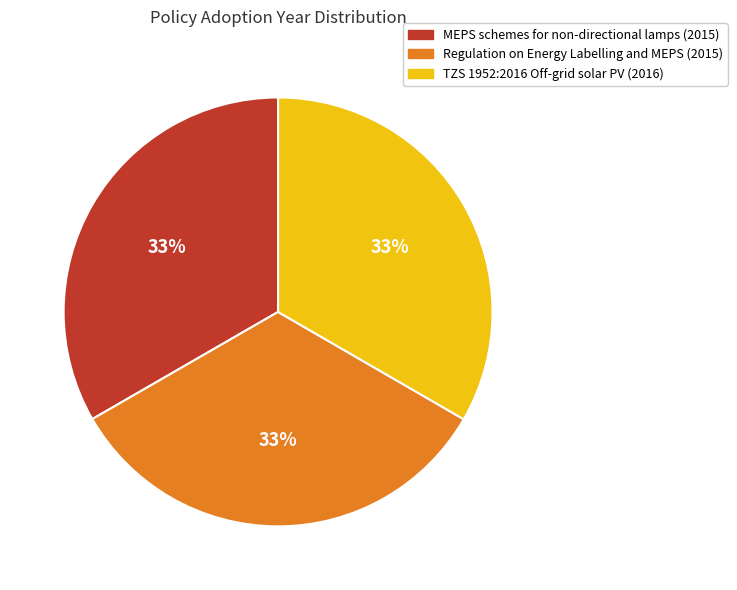

What is the ratio of the value at Regulation on Energy Labelling and MEPS (2015) to the value at MEPS schemes for non-directional lamps (2015)?

1.0